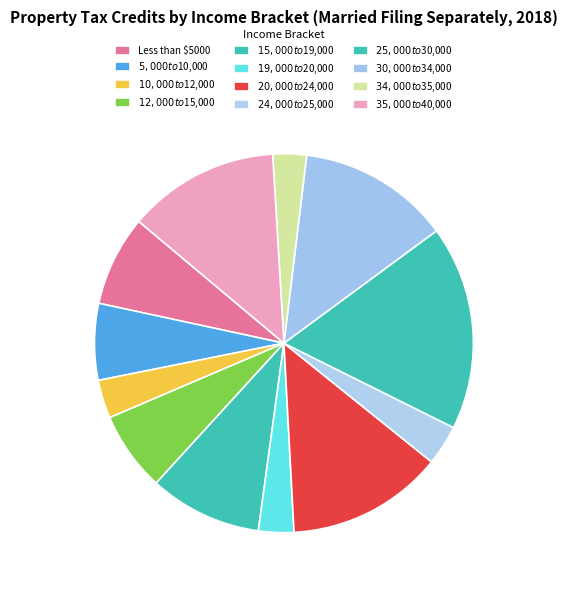

Count the number of slices in the pie.

12